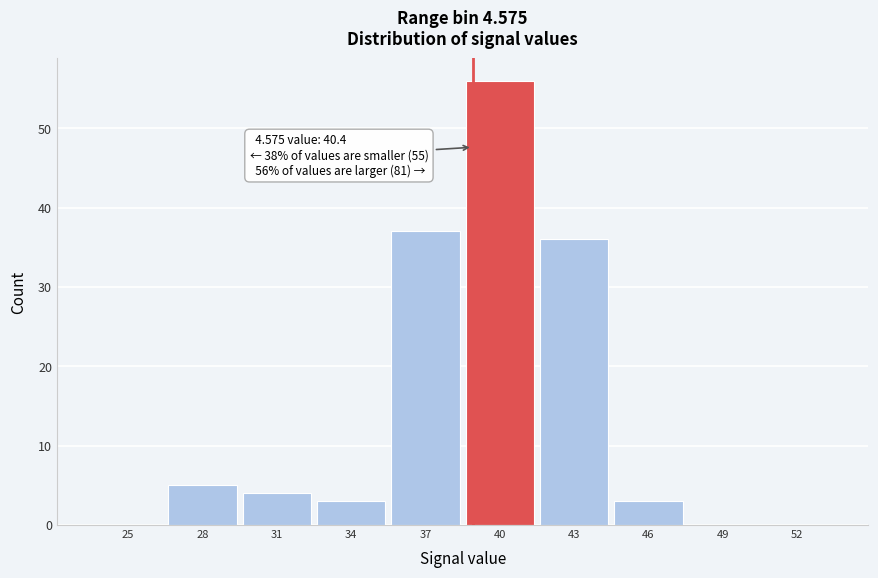

Reading right to left, what are all the values shown in this chart?

52=0	49=0	46=3	43=36	40=56	37=37	34=3	31=4	28=5	25=0